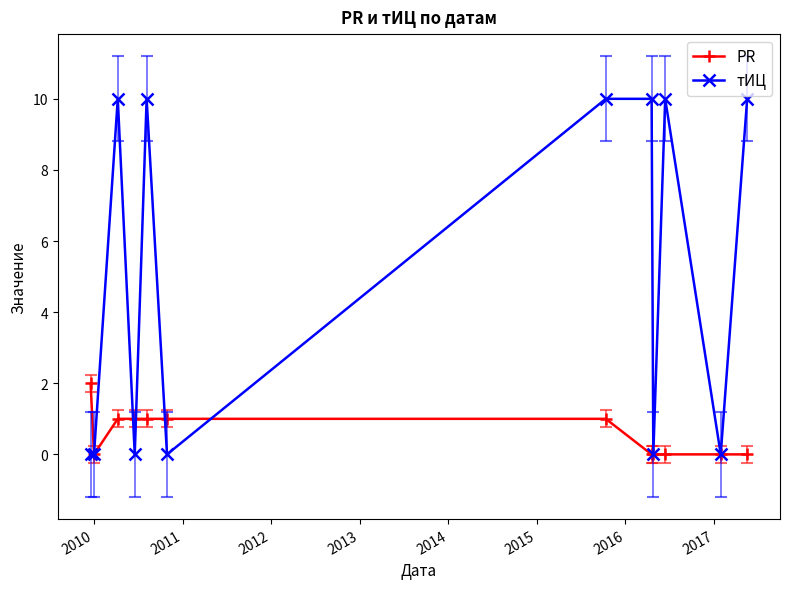

Rank the series by their maximum value, from lowest to highest.

PR, тИЦ